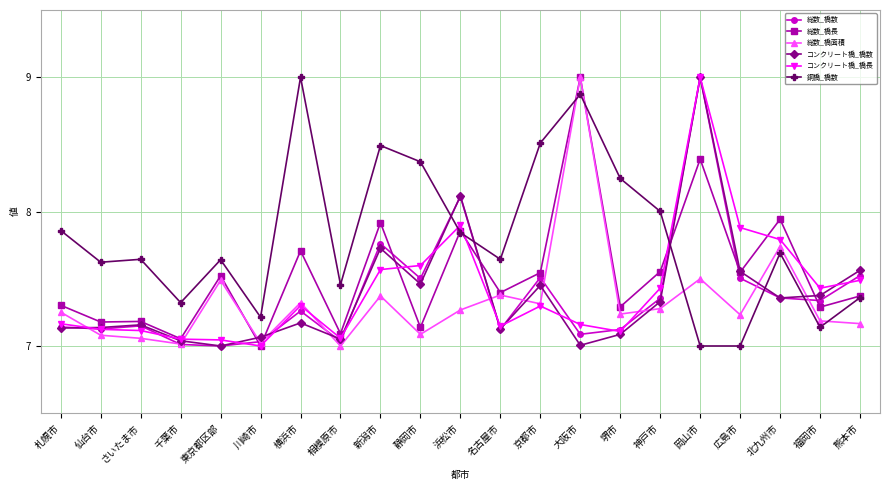

What is the difference between the highest and lowest values at 東京都区部?

0.6